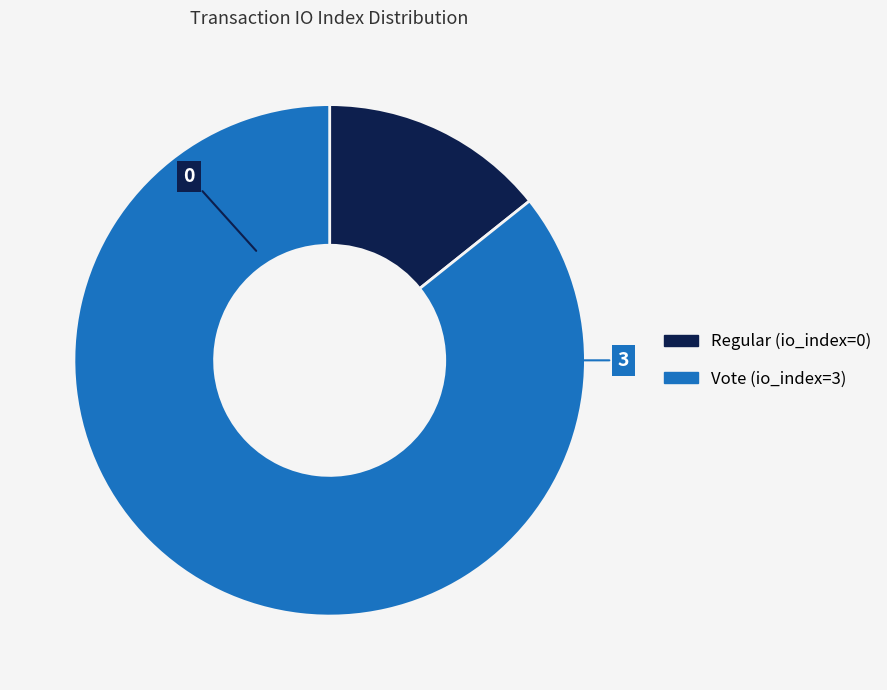

Does any single category account for the majority?

Yes